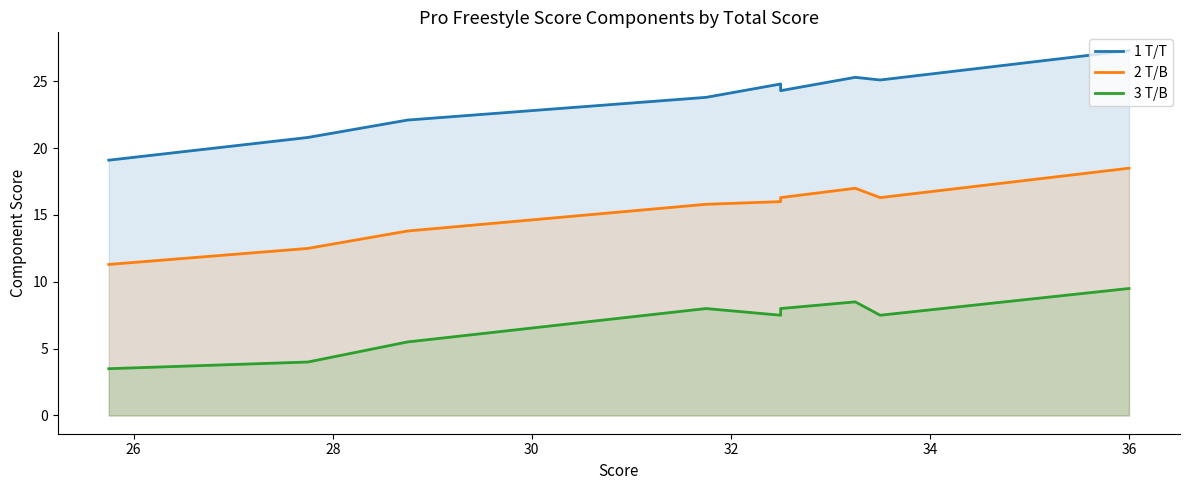

What are all the series names shown in the legend?

1 T/T, 2 T/B, 3 T/B